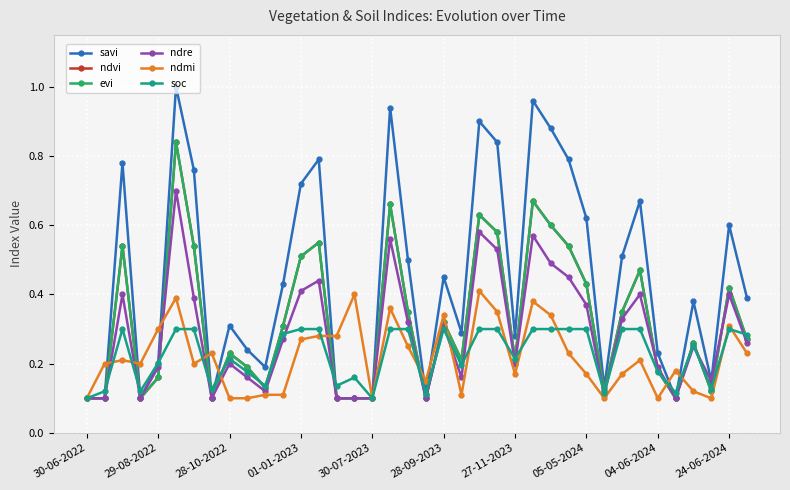

Does the chart have visible grid lines?

Yes